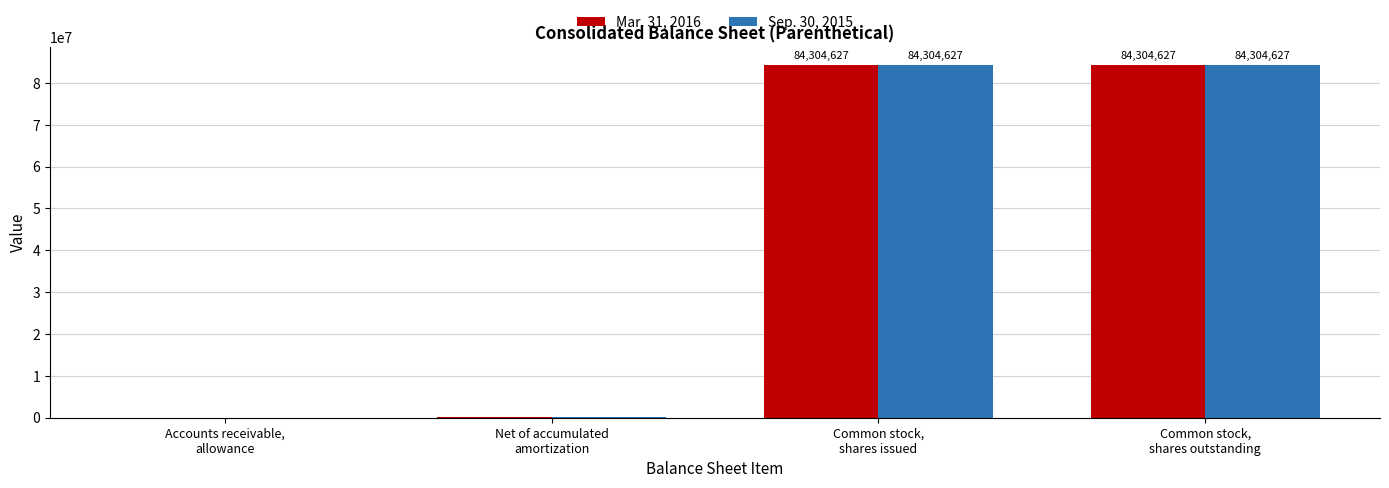

Is it true that Sep. 30, 2015 equals 84304627 at Common stock,
shares issued?

True